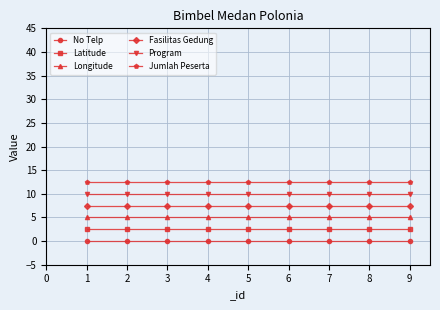

List the series in order of their peak value, lowest first.

No Telp, Latitude, Longitude, Fasilitas Gedung, Program, Jumlah Peserta